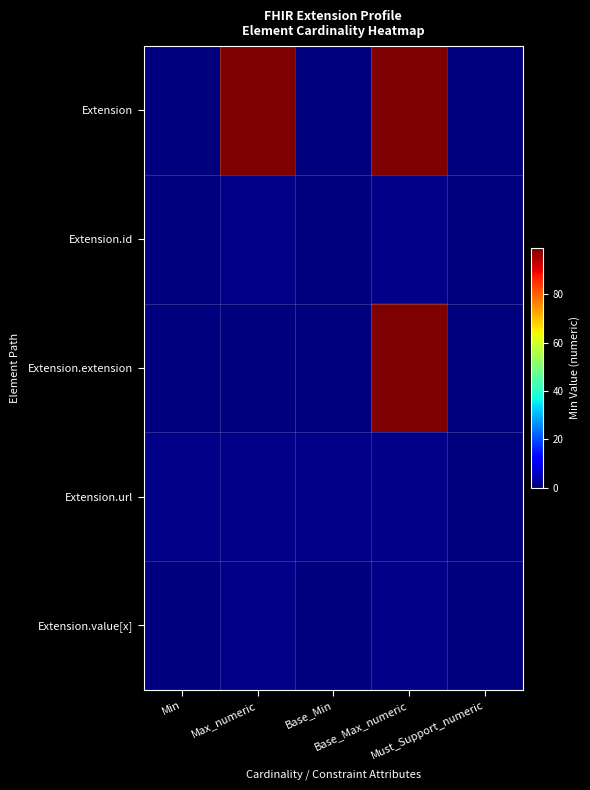

Which category has the lowest value across all series?

Min